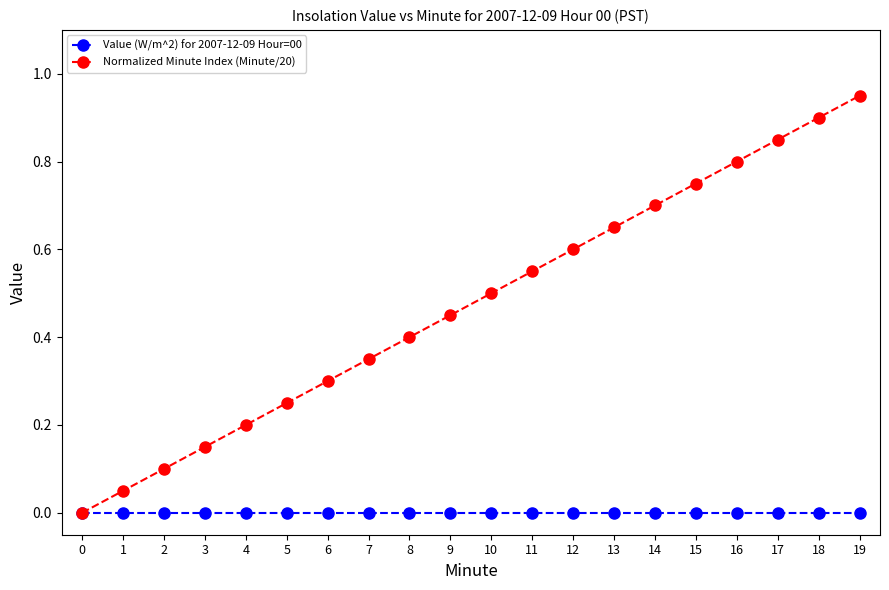

Is it true that Value (W/m^2) for 2007-12-09 Hour=00 equals 0.0 at 18?

True